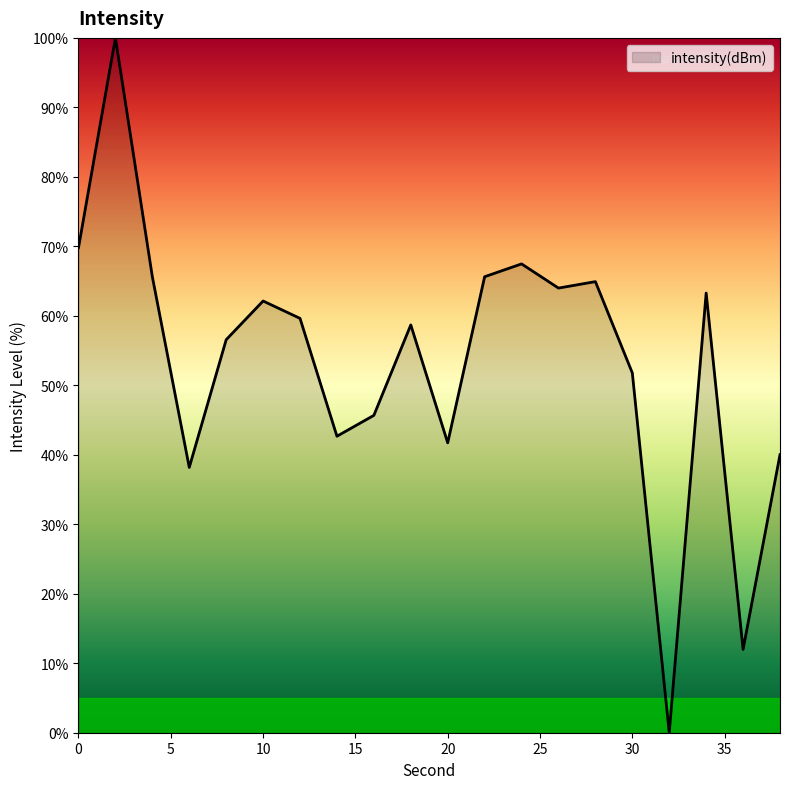

What is the greatest value displayed?

100.0